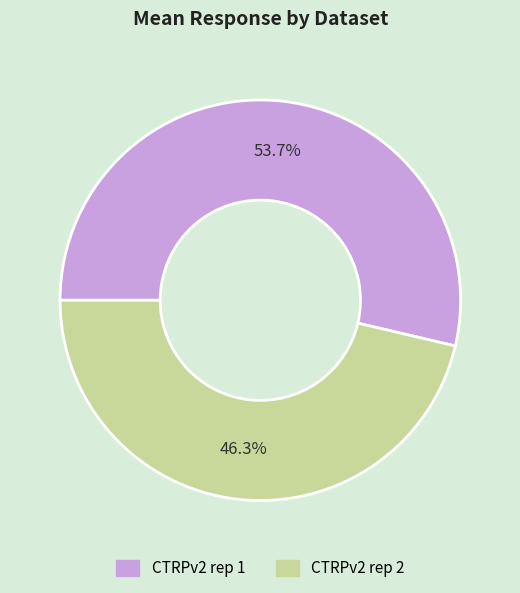

Which category has the smallest portion of the pie?

CTRPv2 rep 2